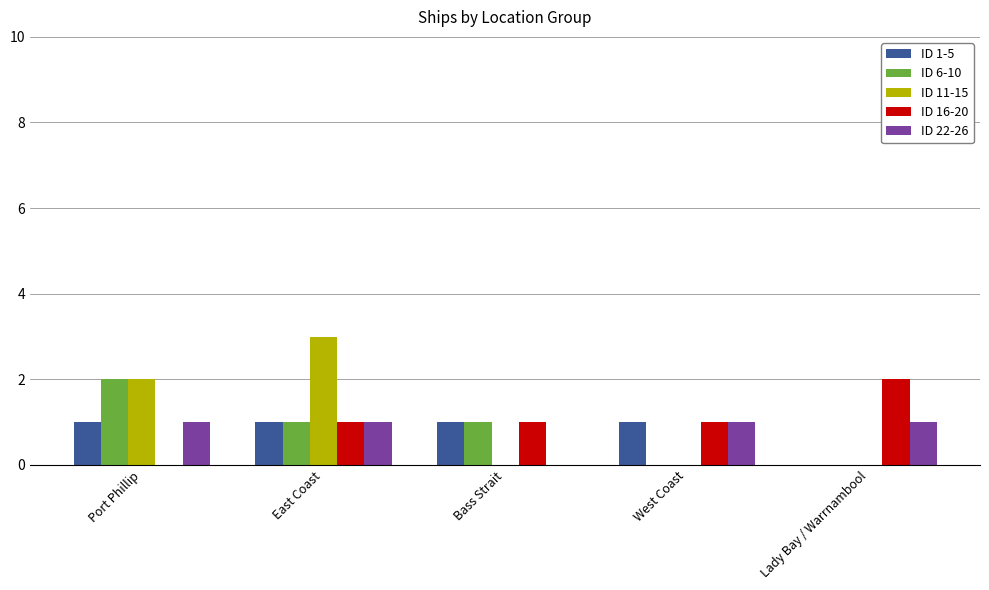

The ID 1-5 series shows 2 at West Coast. True or false?

False